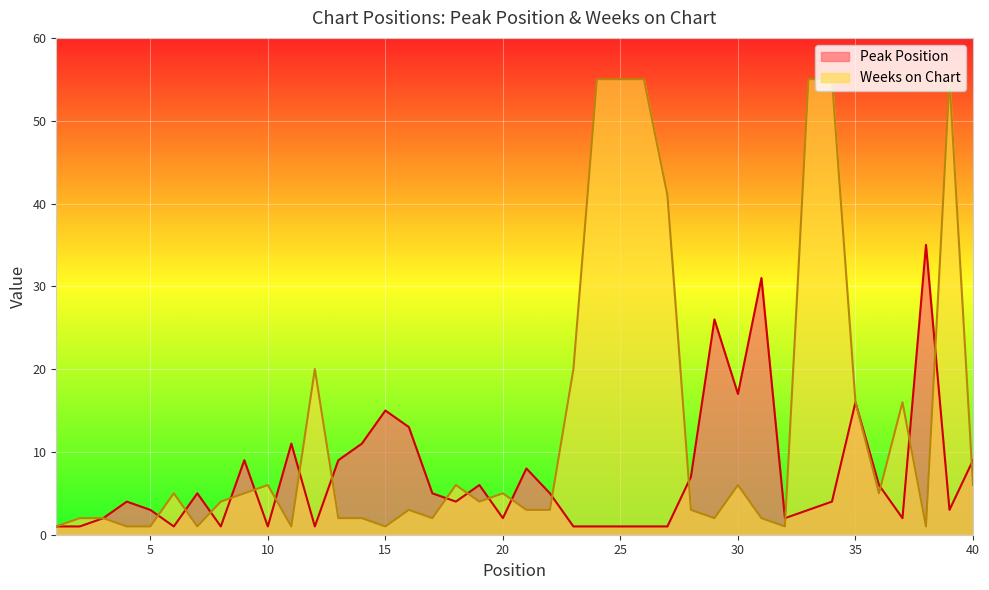

The value of Weeks on Chart at 27 is 41. True or false?

True